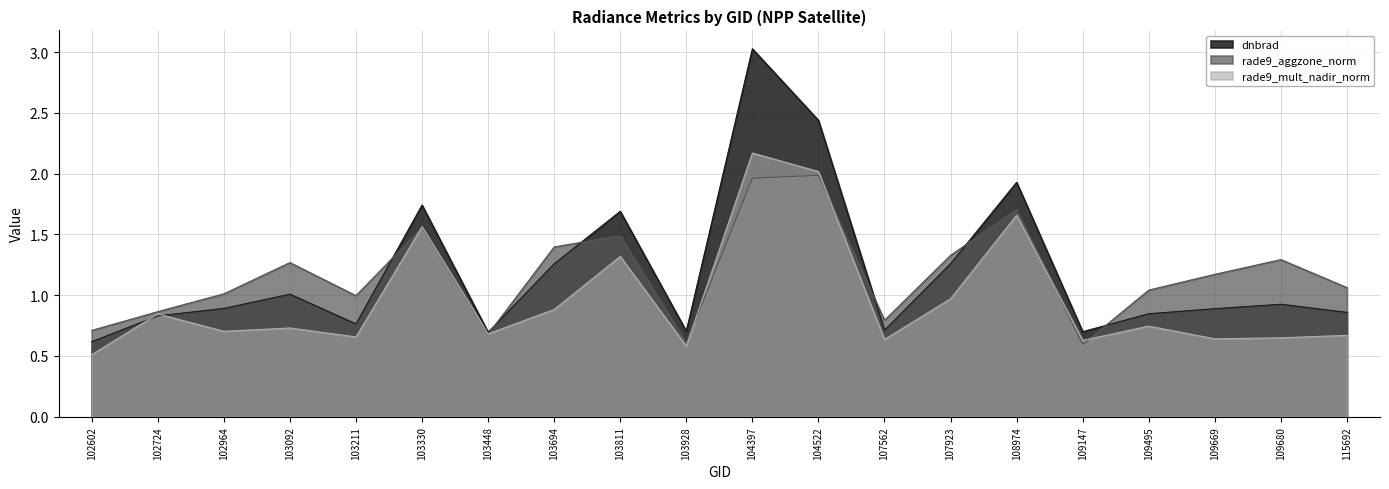

Which series has the largest range (max minus min)?

dnbrad